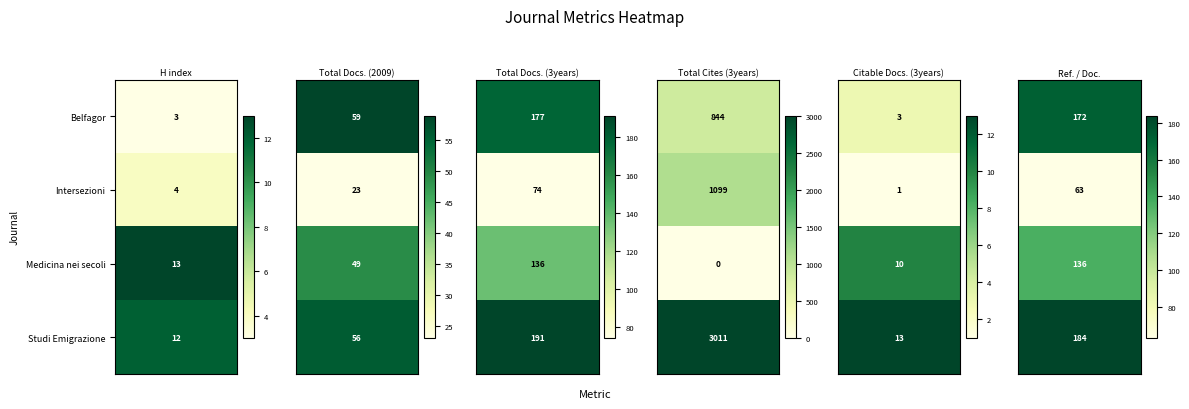

The Belfagor series shows 104 at Total Docs. (2009). True or false?

False